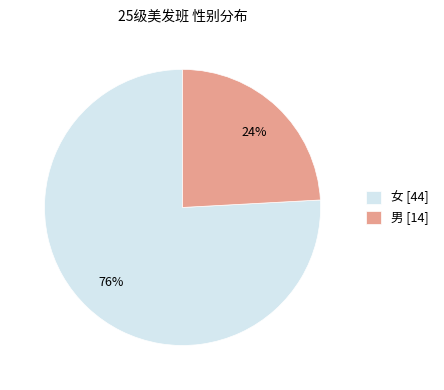

The 女 slice represents 76% of the pie. True or false?

True